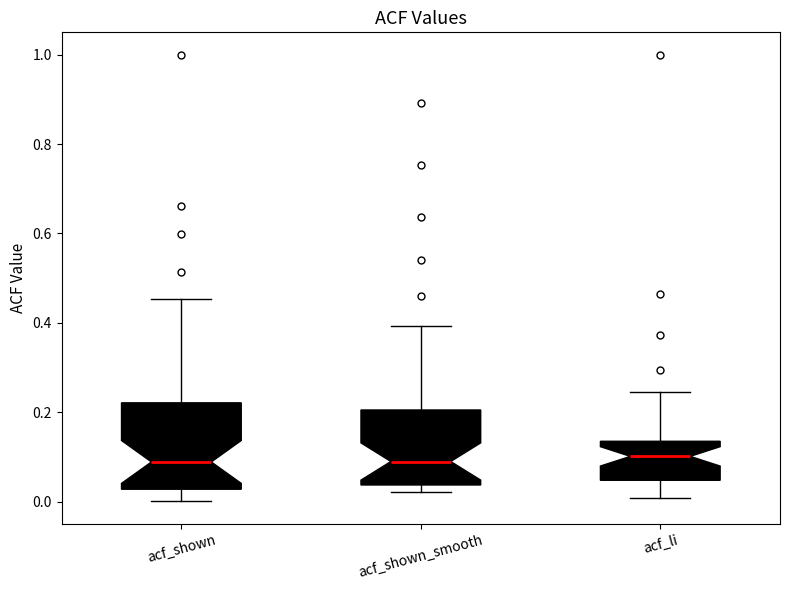

Reading left to right, read every box against the y-axis: the position of its median line, the range the box covers, and the ends of its whiskers. The values are not printed on the chart, so give them approximately, as read against the axis.

acf_shown: median 0.08, box 0.02 to 0.22, whiskers 0.00 to 0.46
acf_shown_smooth: median 0.10, box 0.04 to 0.20, whiskers 0.02 to 0.40
acf_li: median 0.10, box 0.04 to 0.14, whiskers 0.00 to 0.24